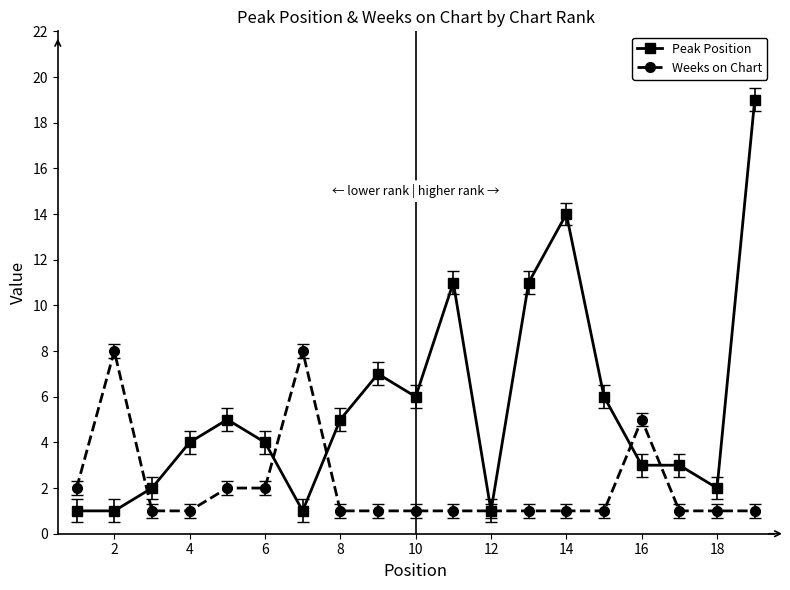

True or false: Peak Position has more than 1 interior local peaks.

True